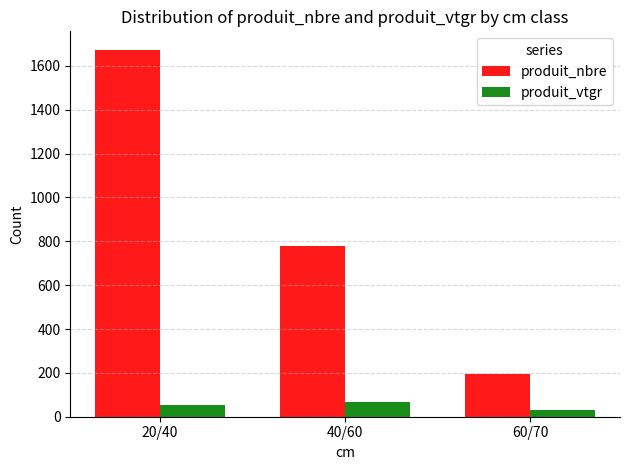

At which label is produit_nbre closest to 935?

40/60